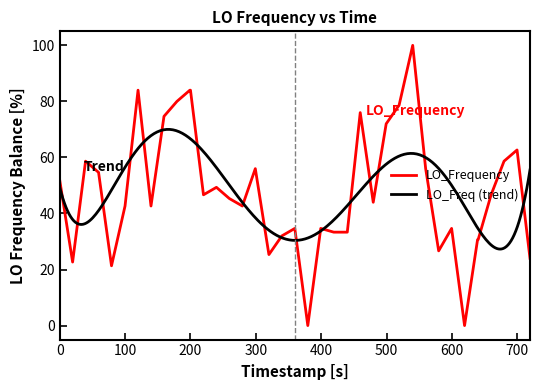

The value of LO_Frequency at 100 is 62.5. True or false?

False